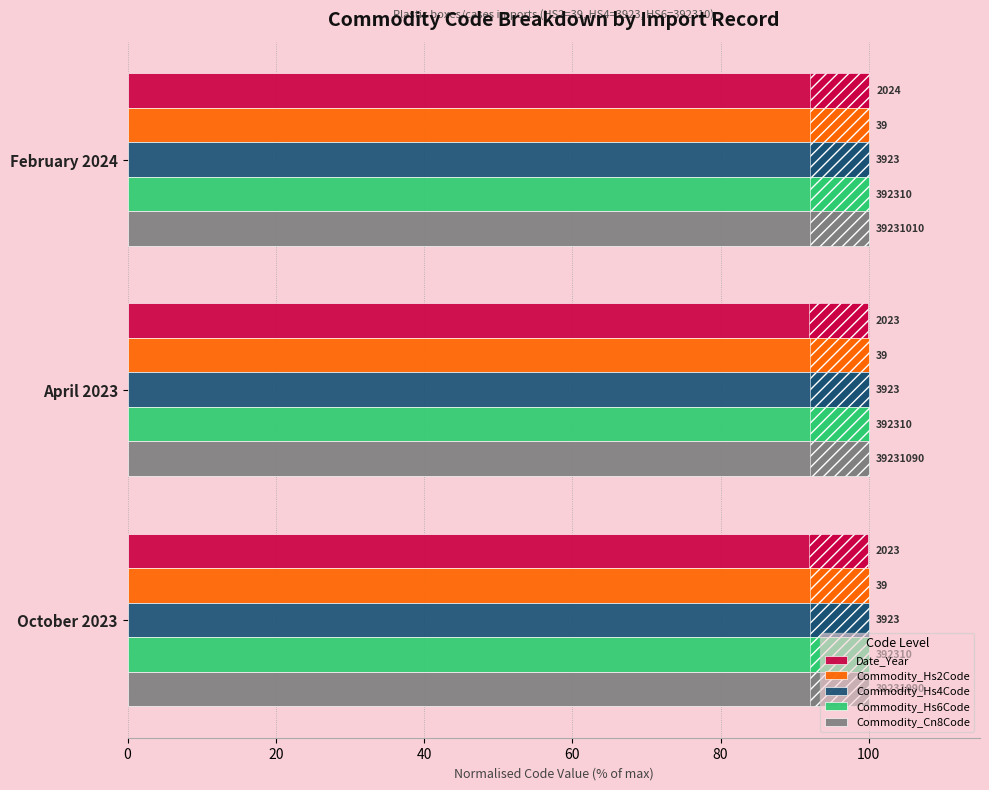

How many bars are there in each group?

5